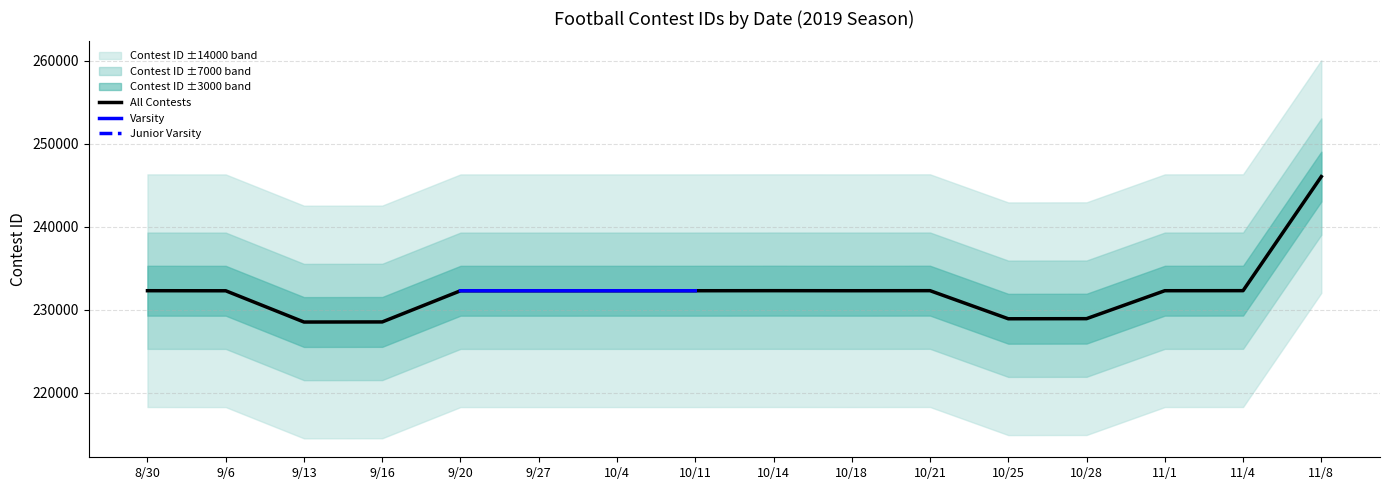

At how many categories does at least one series exceed 230436?

12